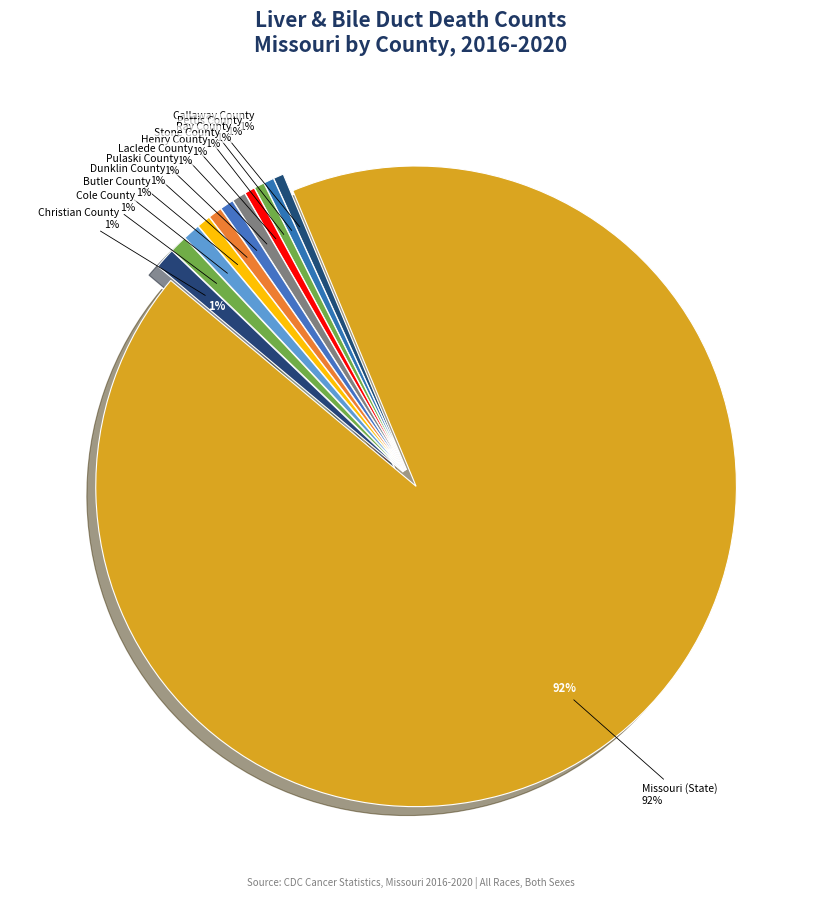

How many segments does this pie chart have?

12